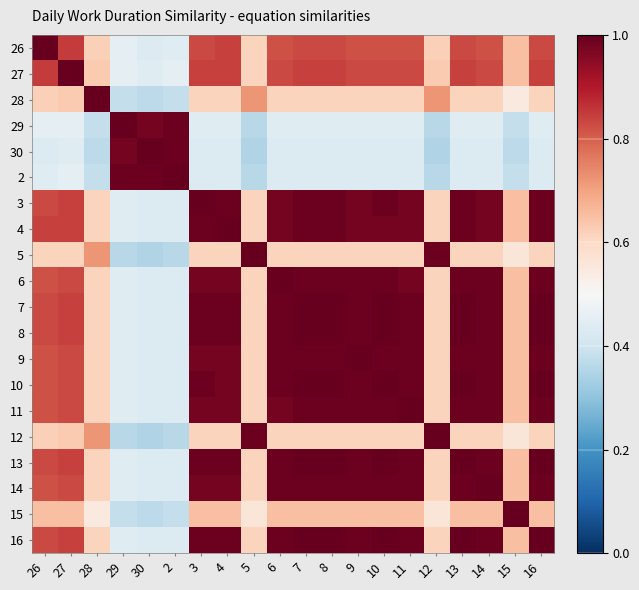

At how many categories does at least one series exceed 0?

20